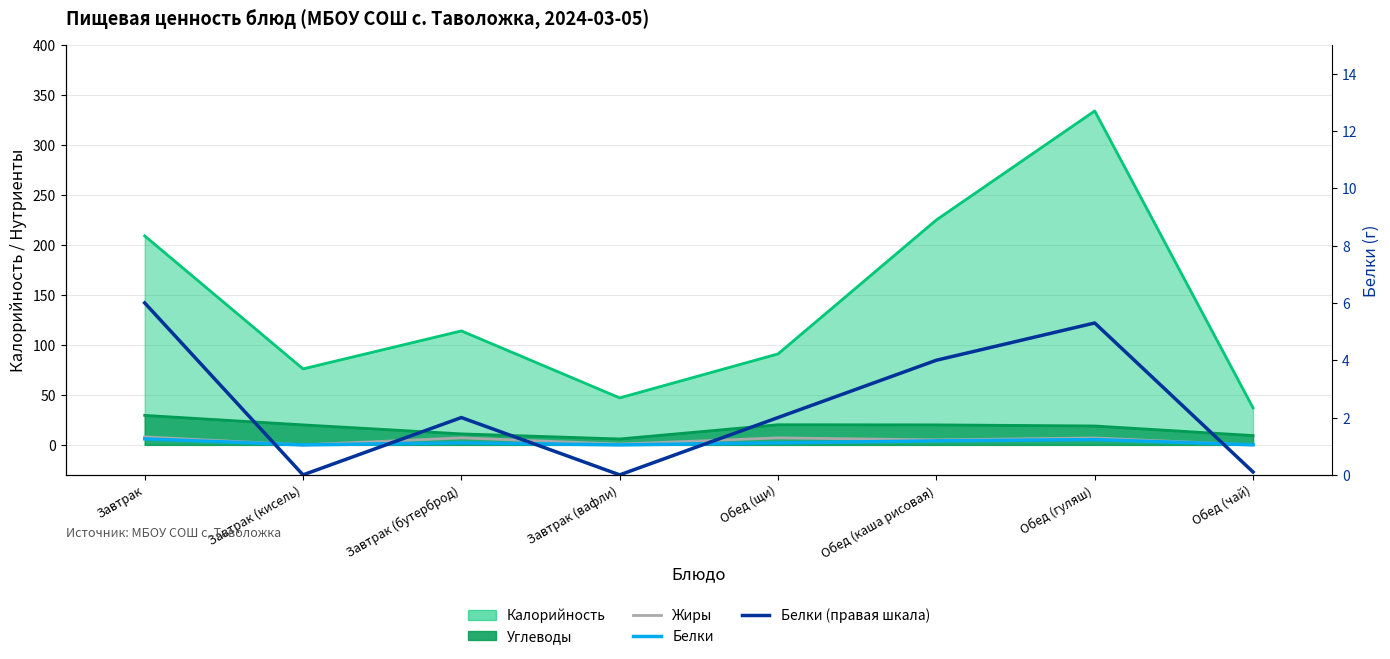

How many interior local valleys does the Жиры series have?

3